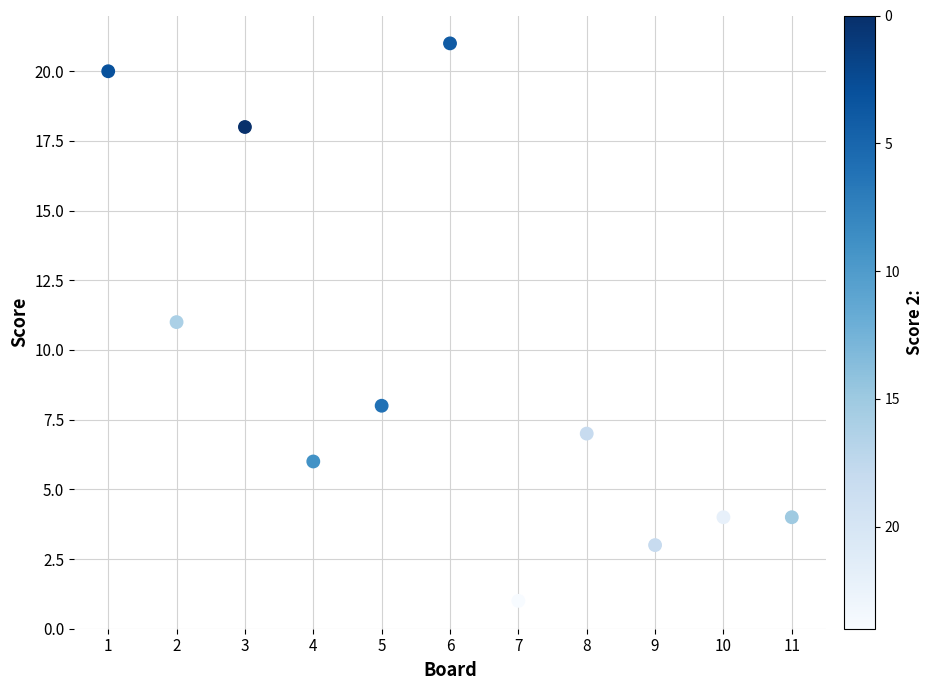

What is the average Y value?

9